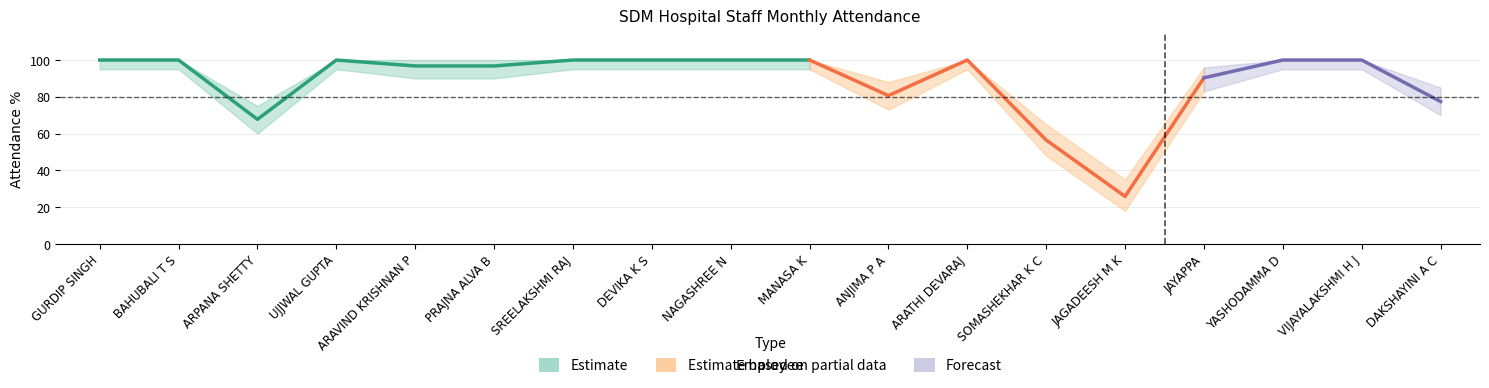

What is the difference between the highest and lowest values at ANJIMA P A?

15.0